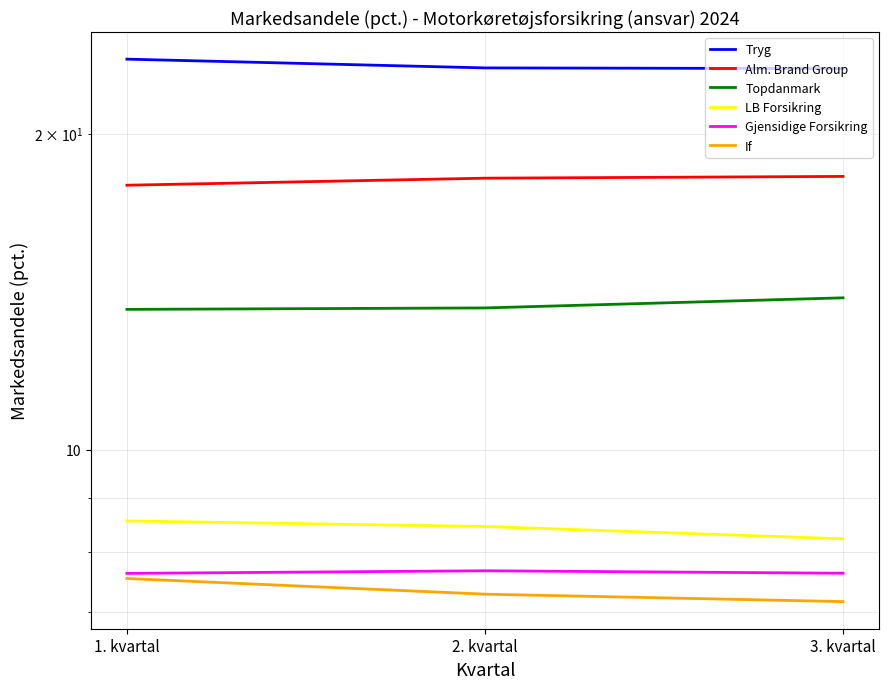

Count the number of categories in the chart.

3